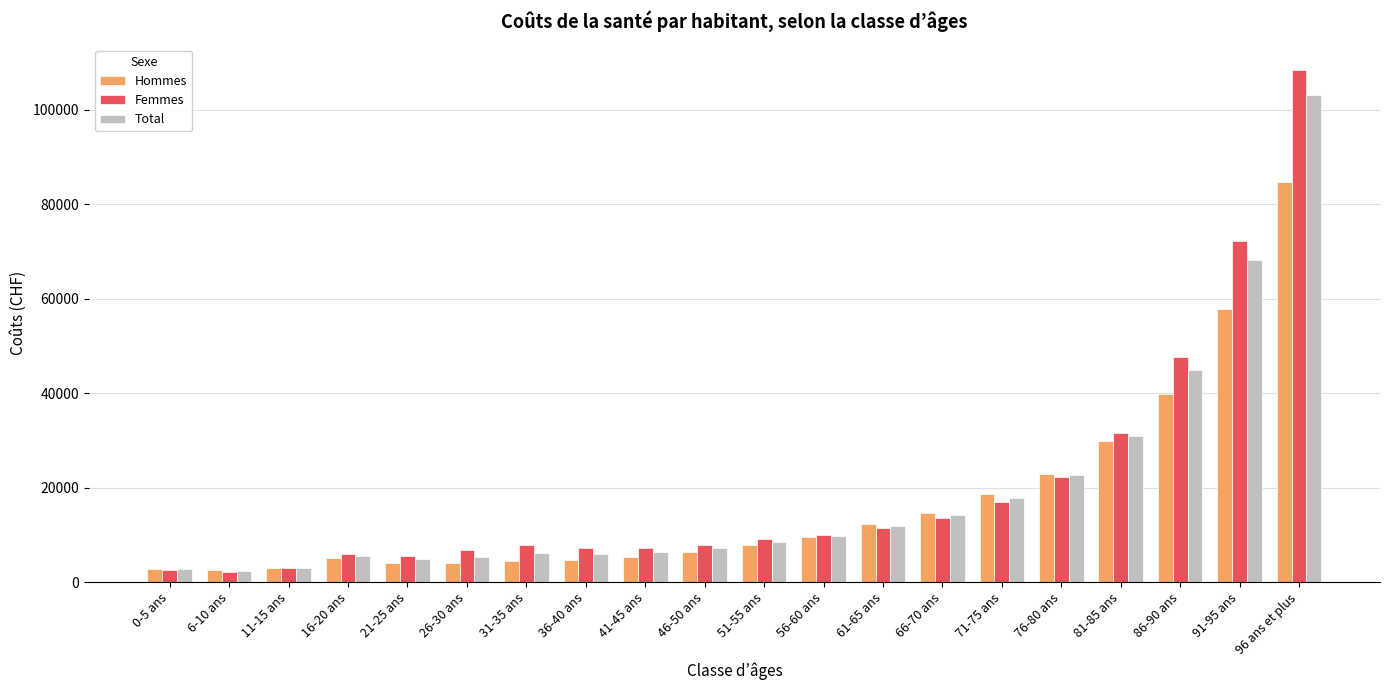

Where does the Hommes series first go above 7902?

51-55 ans